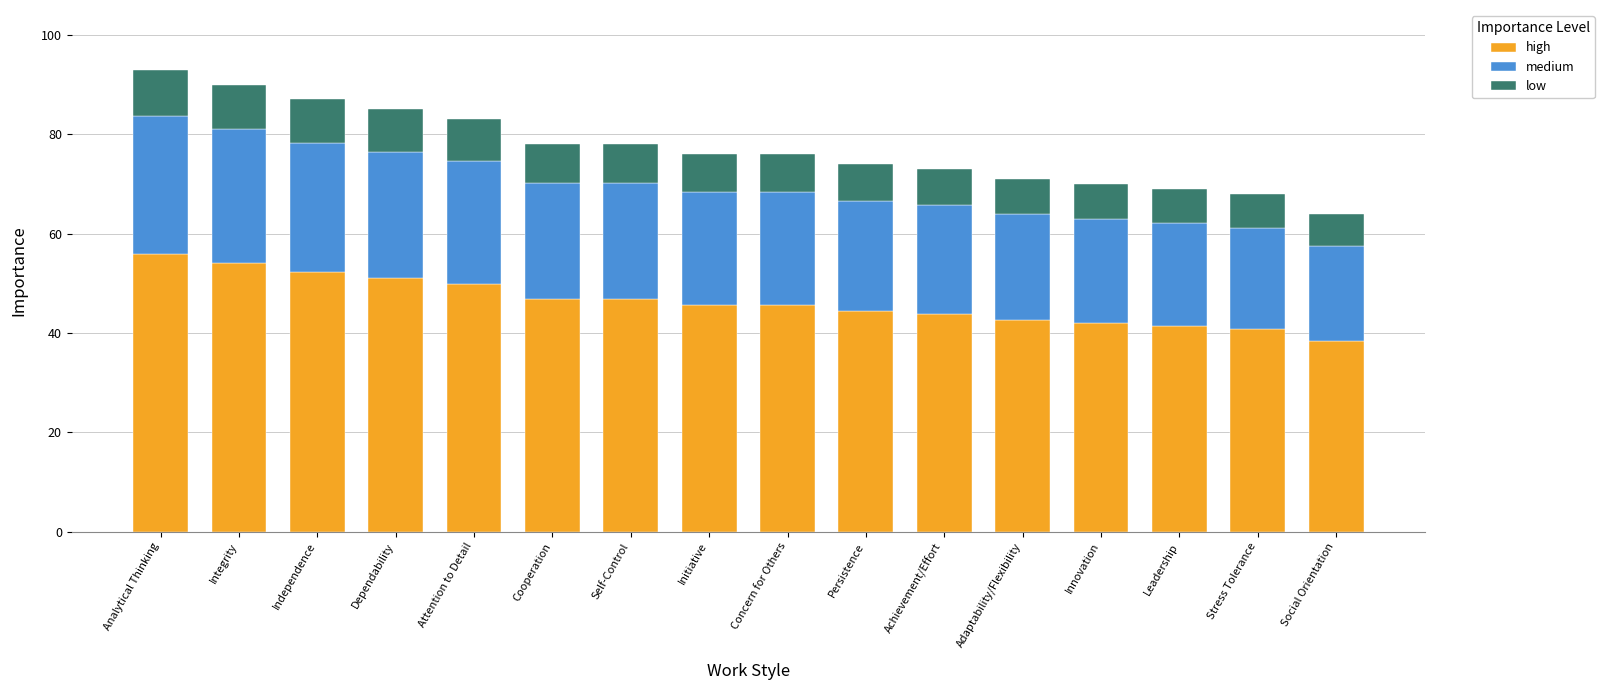

What is the minimum value for high?

38.4